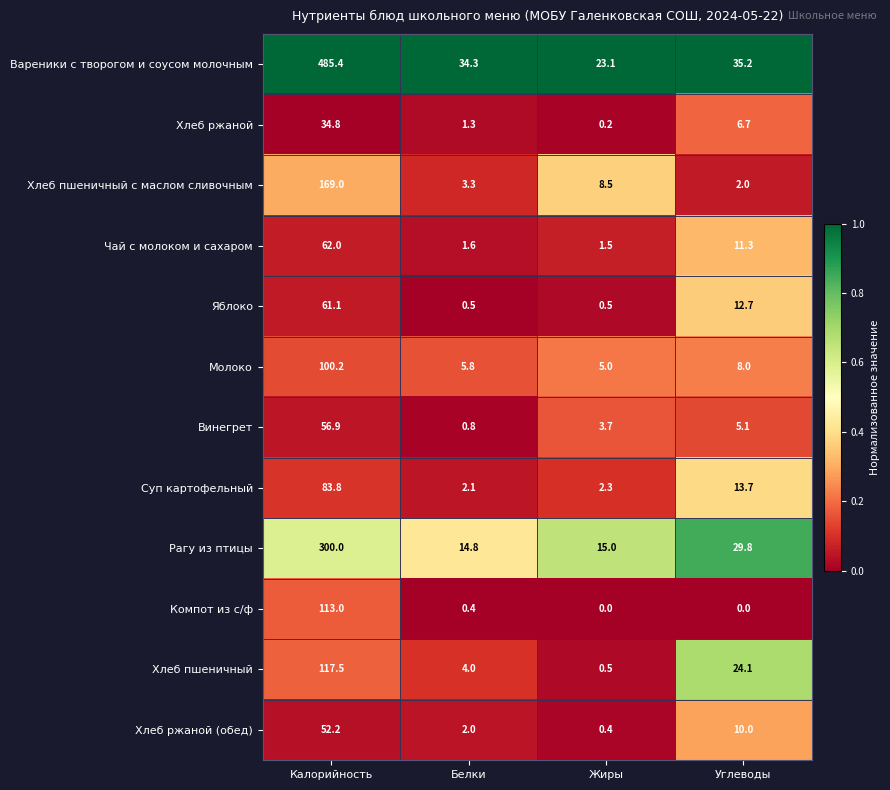

At which category is the sum across all series the highest?

Калорийность